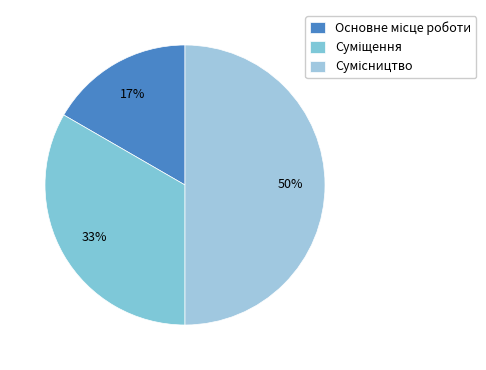

Rank the categories by value from highest to lowest.

Сумісництво, Суміщення, Основне місце роботи